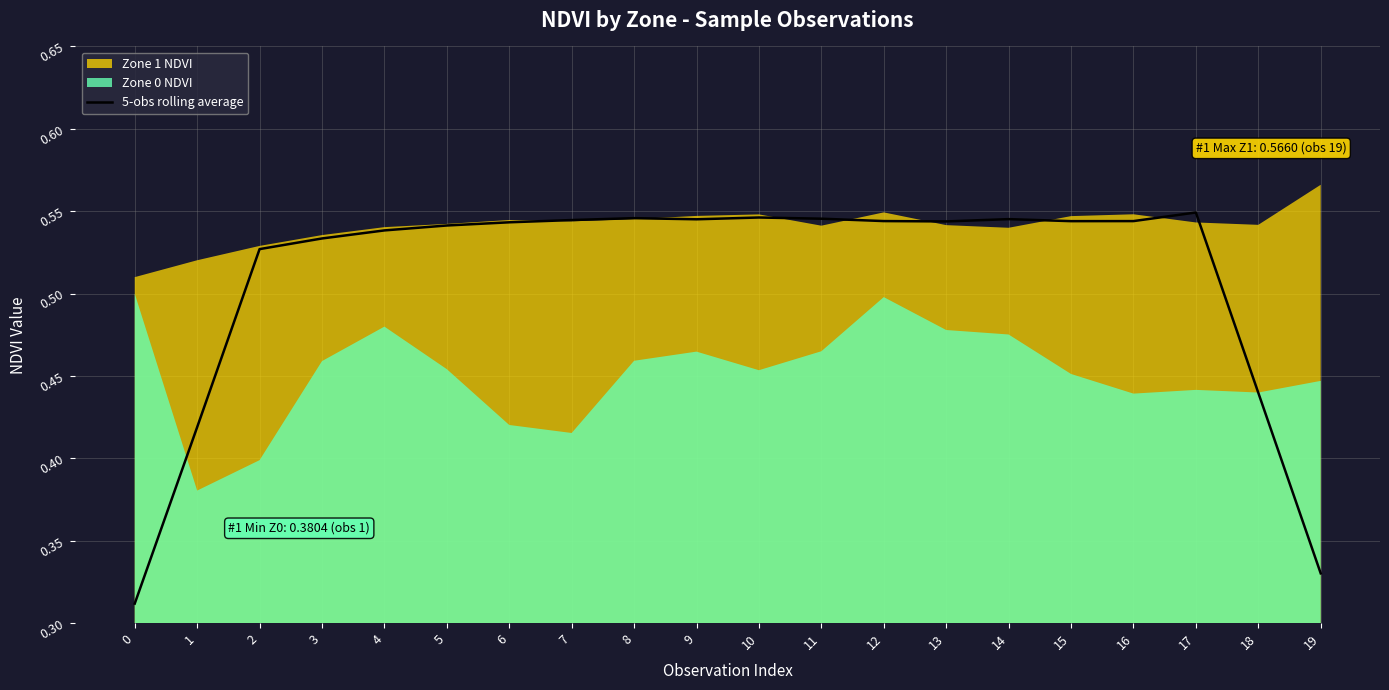

The chart shows a value of 0.5 at 16. True or false?

True